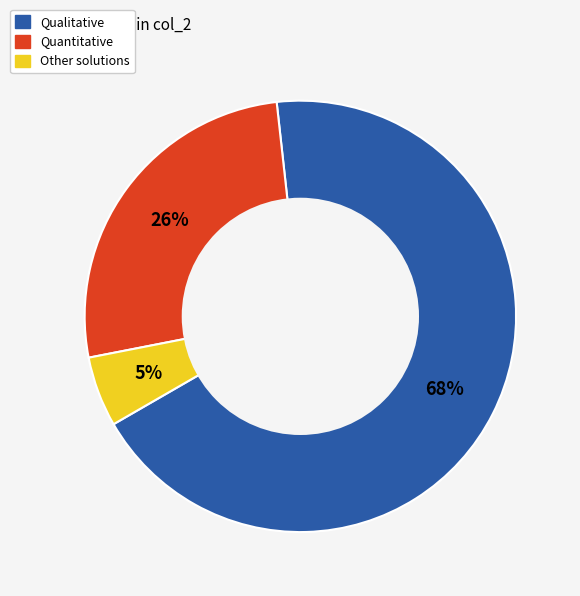

To the nearest percent, what percentage of the pie is Quantitative?

26%